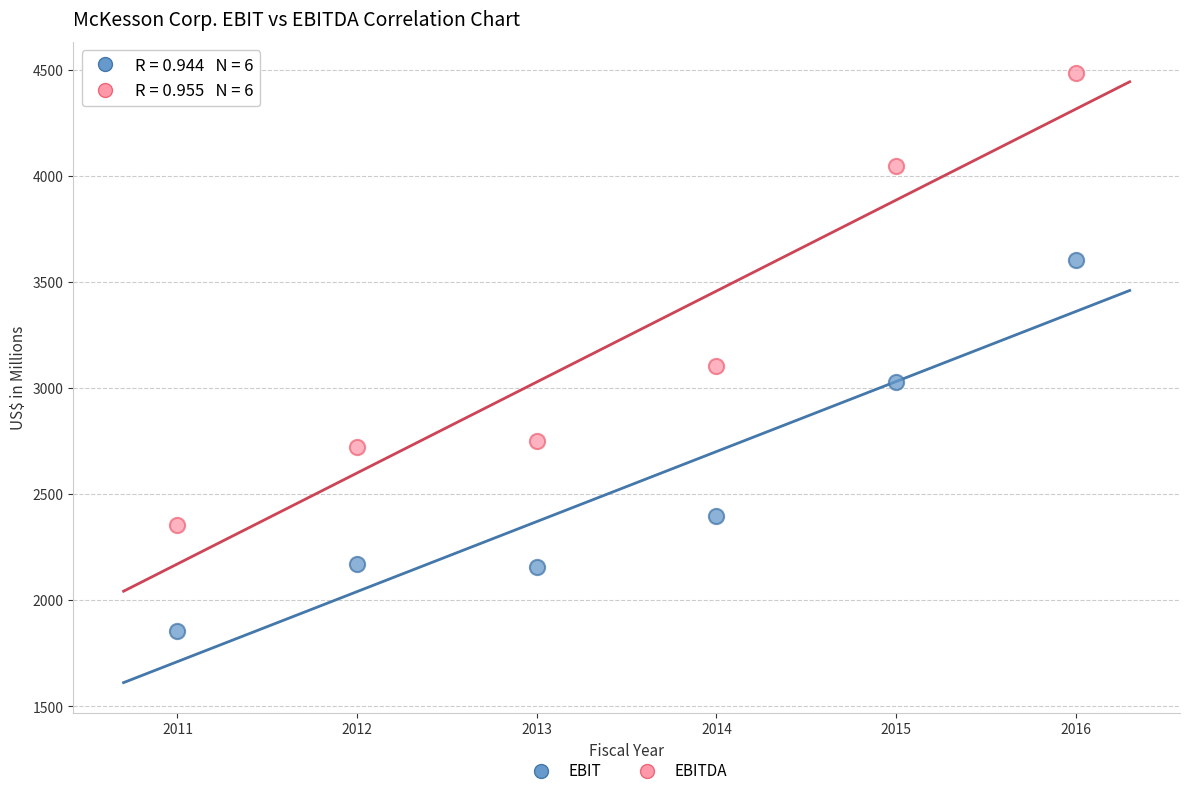

What are all the series names shown in the legend?

EBIT, EBITDA